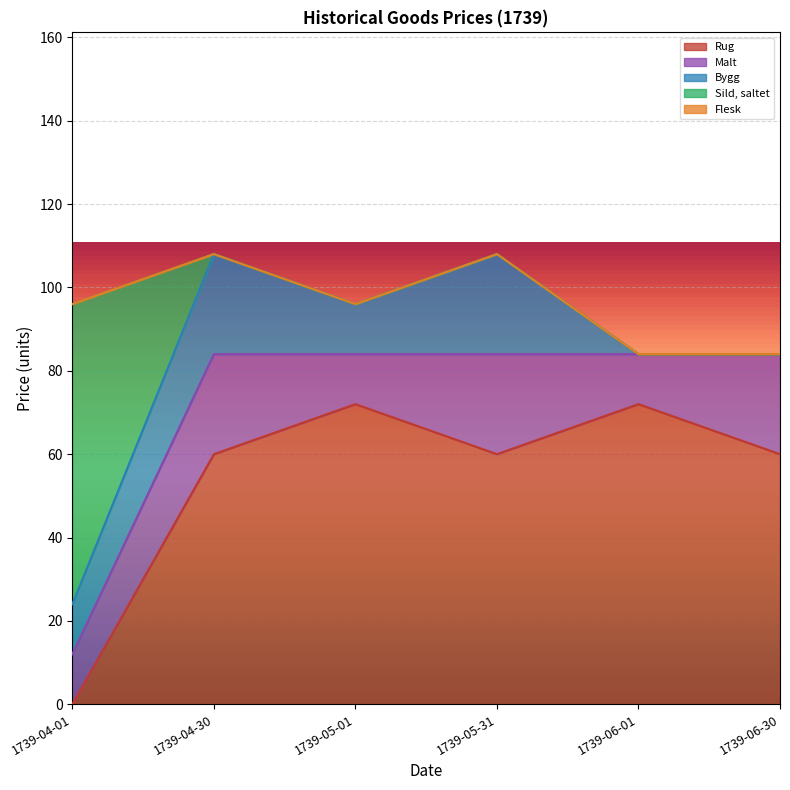

Does the chart display data point markers on the line(s)?

No